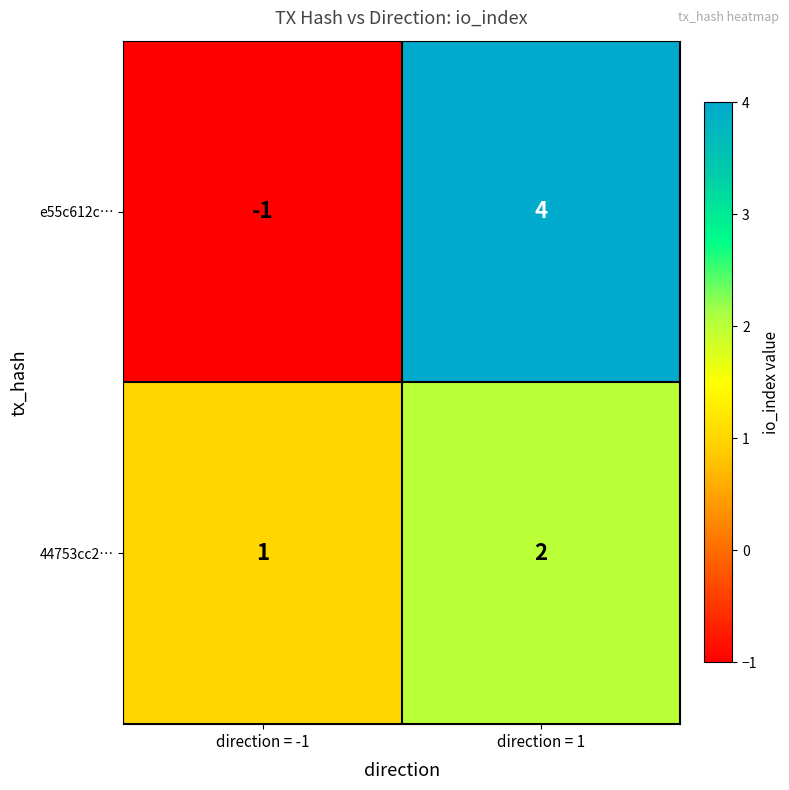

At which category is the sum across all series the highest?

direction = 1